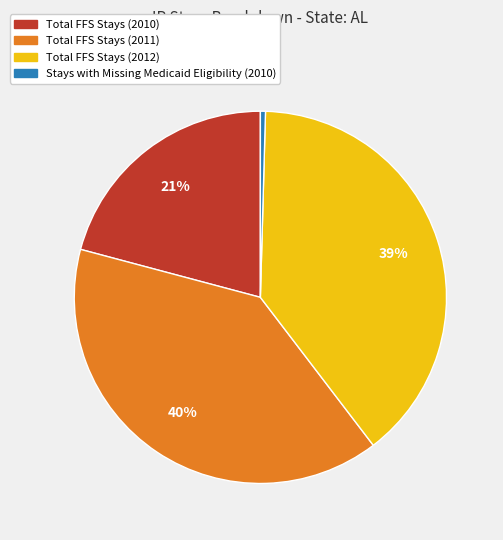

The Total FFS Stays (2010) slice represents 21% of the pie. True or false?

True